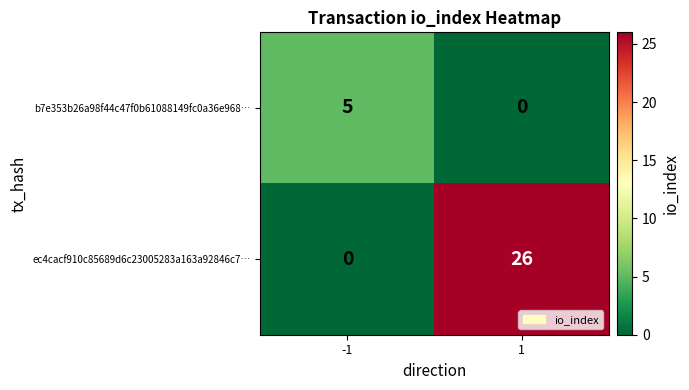

Is it true that b7e353b26a98f44c47f0b61088149fc0a36e968… equals 3 at 1?

False